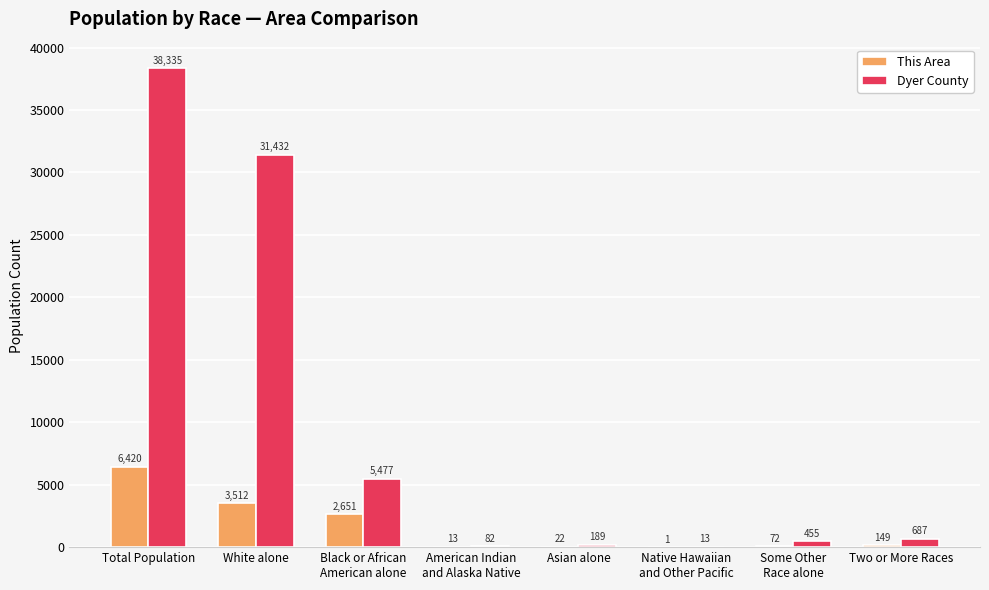

The Dyer County series shows 17712 at White alone. True or false?

False